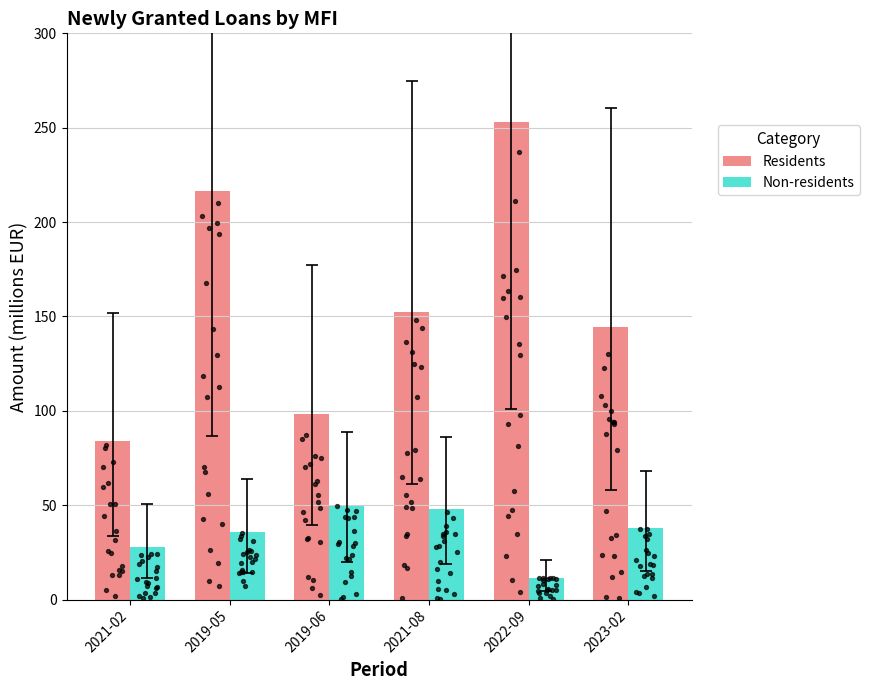

What are all the series names shown in the legend?

Residents, Non-residents